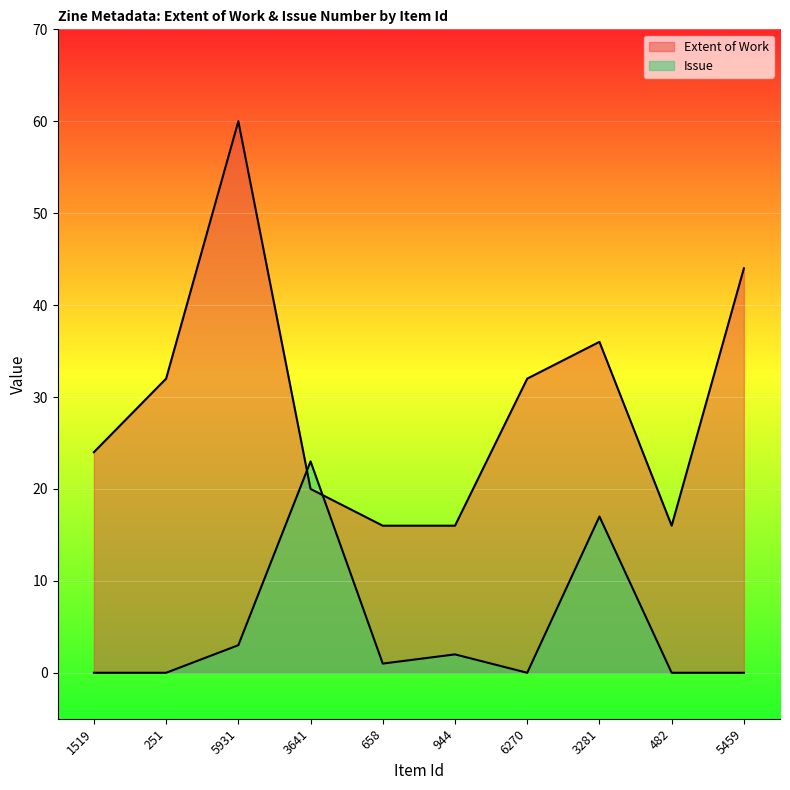

How many series are shown in this chart?

2